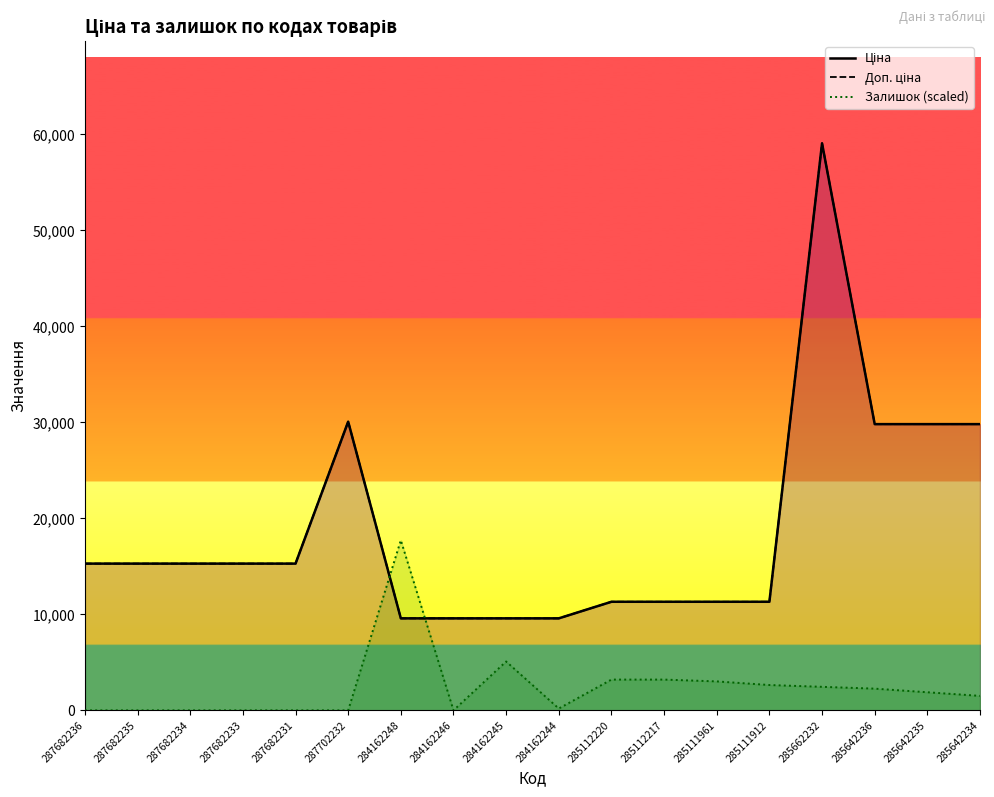

What is the total value across all series at 287702232?

60155.6